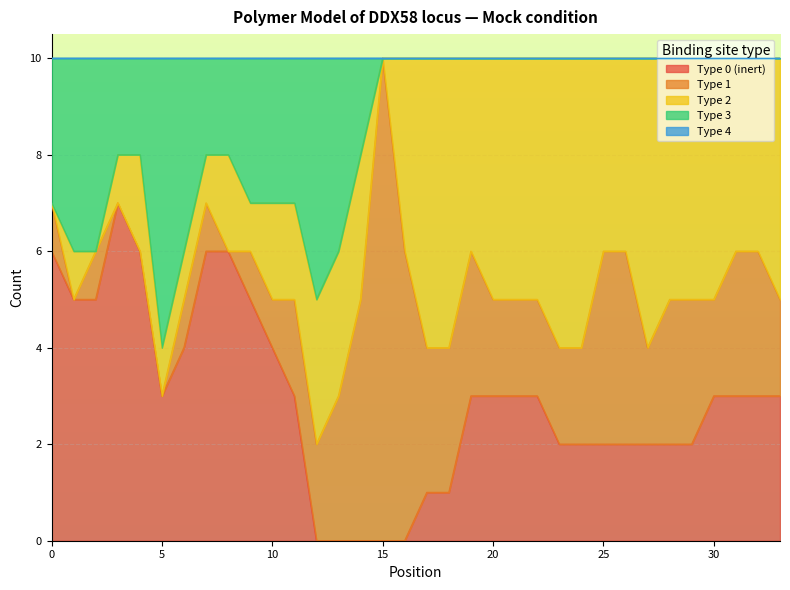

Count the number of data series in this chart.

5